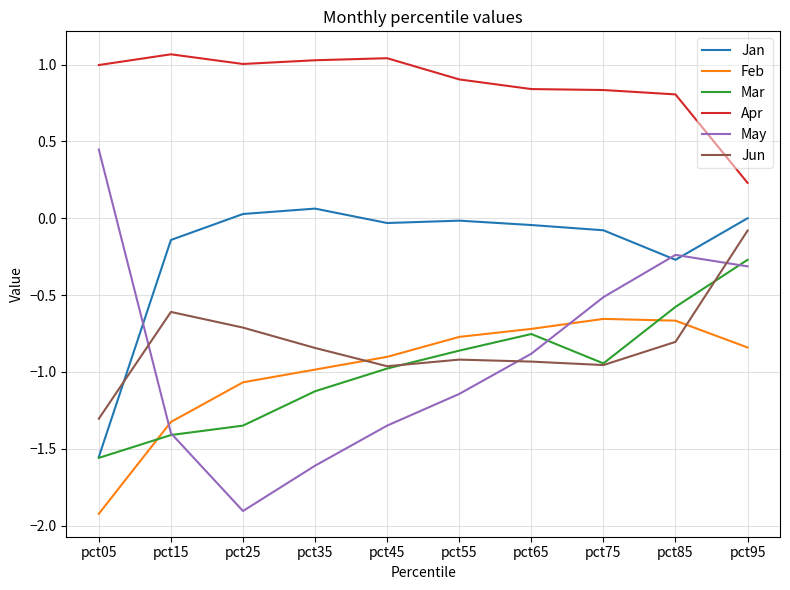

Does the chart display data point markers on the line(s)?

No